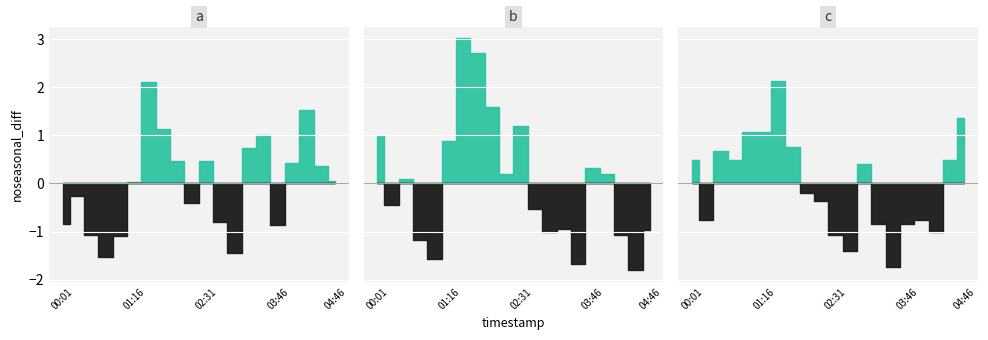

True or false: P1 and P2 intersect in this chart.

False